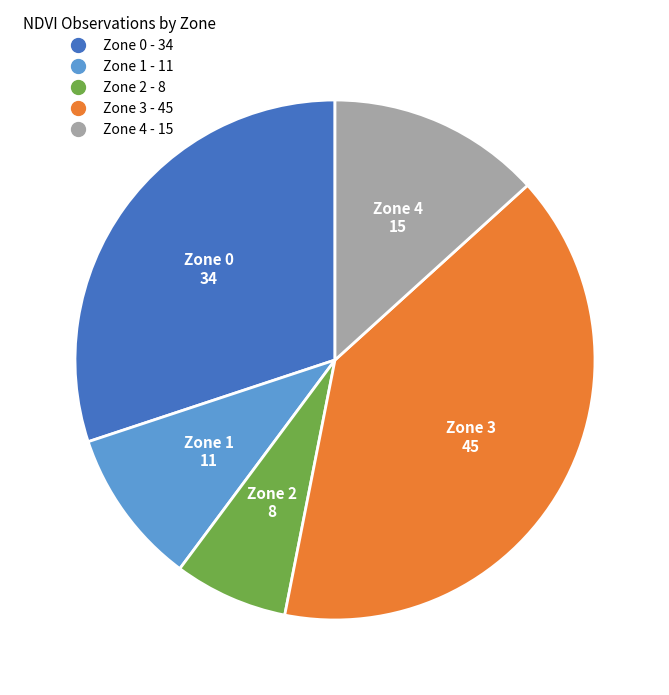

Combined, do Zone 0 and Zone 1 account for over 50%?

No